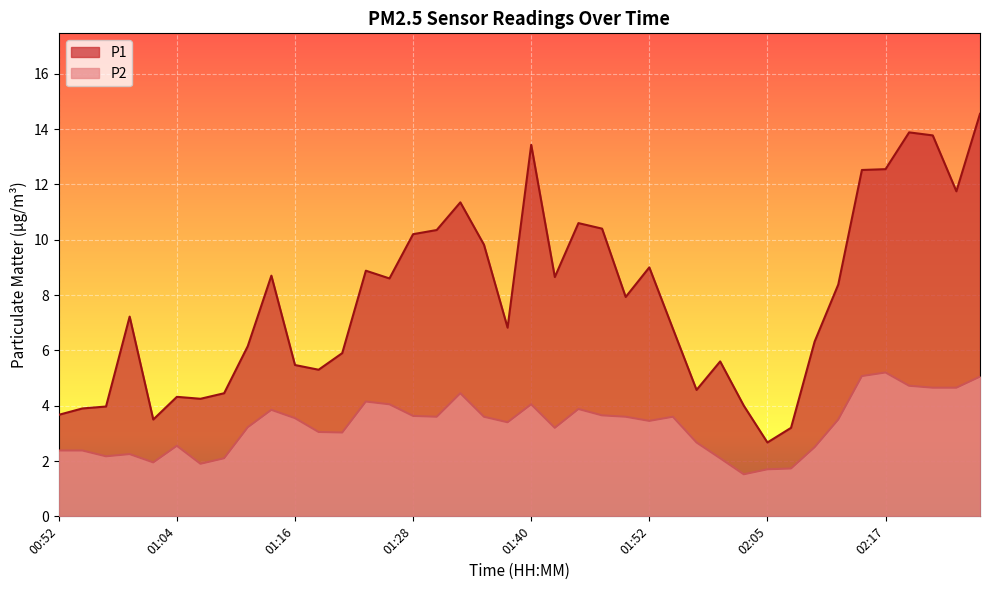

True or false: P1 has more than 0 points higher than both neighbors.

True